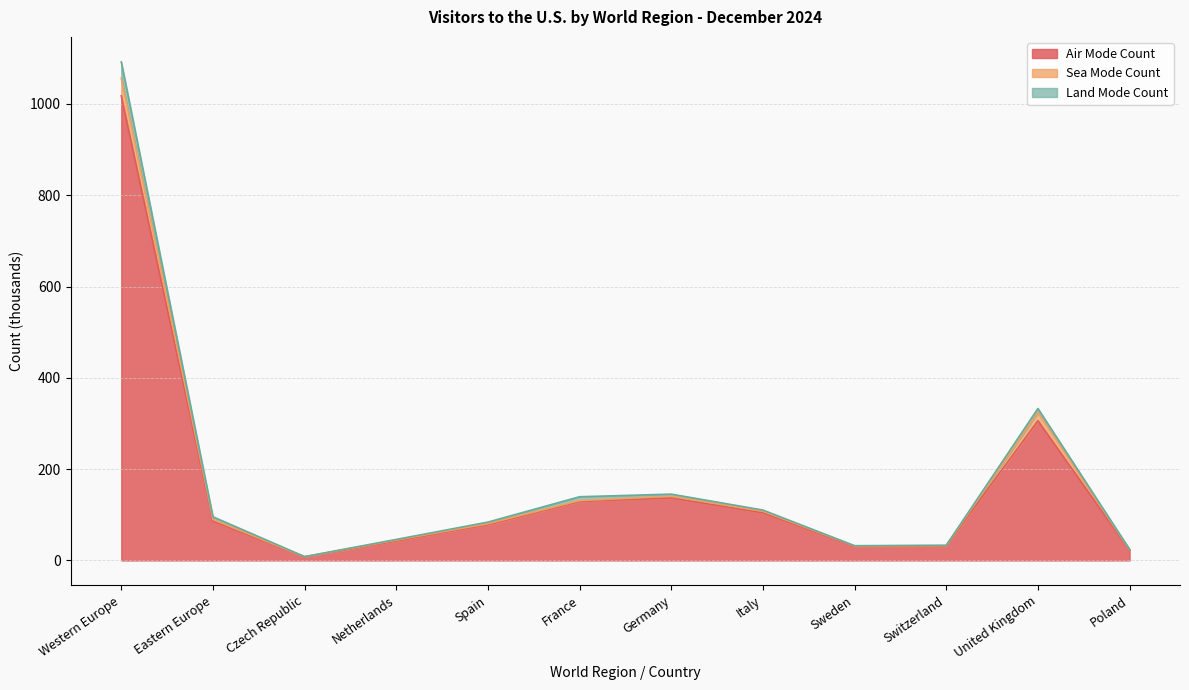

At which category does Air Mode Count reach its first local peak?

Germany